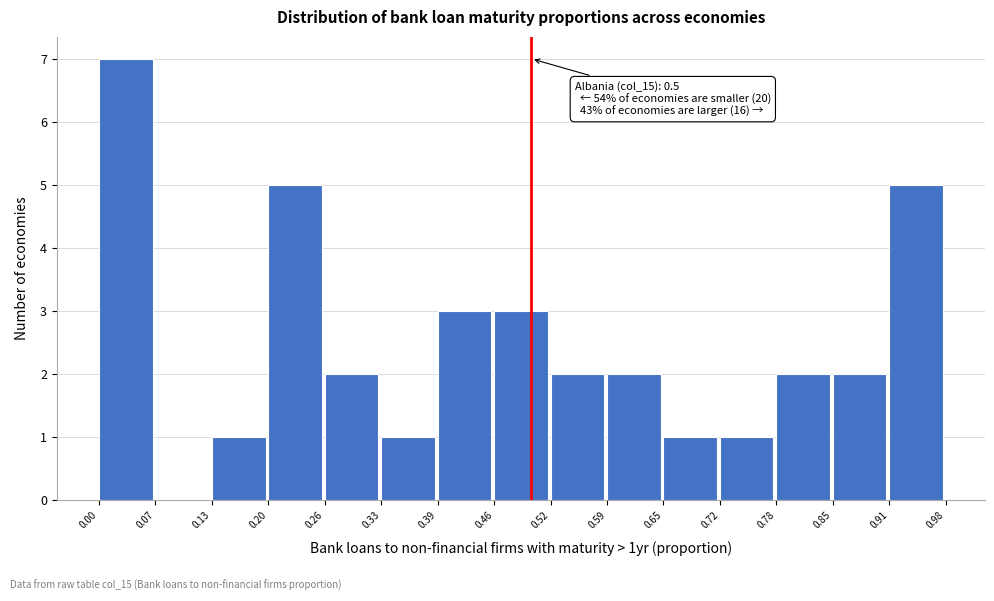

Which range on the x-axis has the tallest bar?

0.00 to 0.07